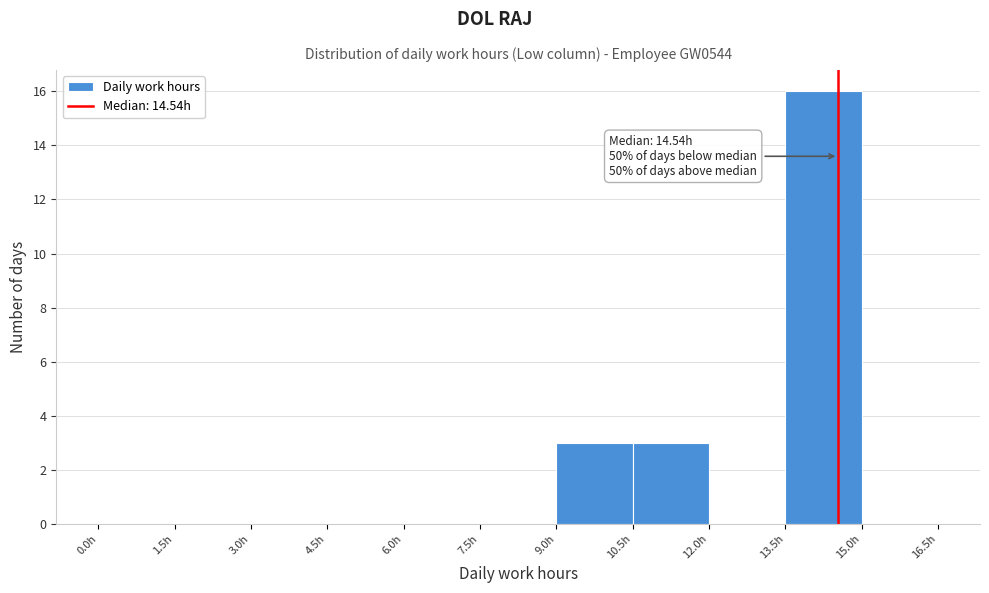

Which range on the x-axis has the tallest bar?

13.5 to 15.0